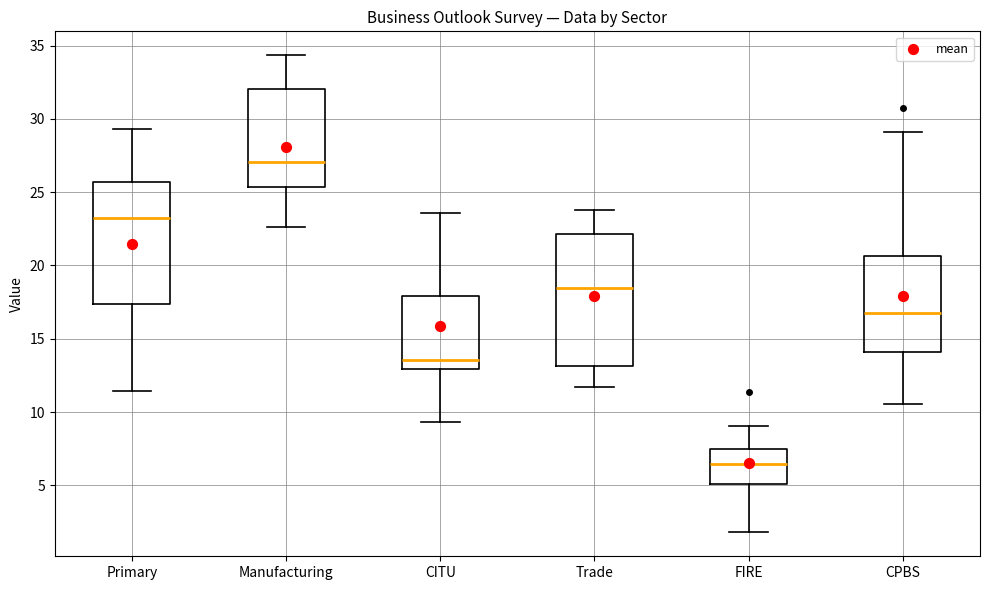

Where does the lower whisker of the box for FIRE end on the y-axis? The values are not printed on the chart, so give them approximately, as read against the axis.

2.0